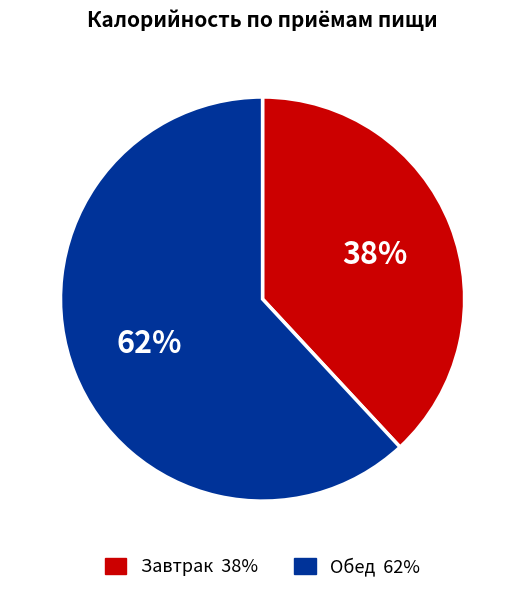

Which category has the biggest portion of the pie?

Обед